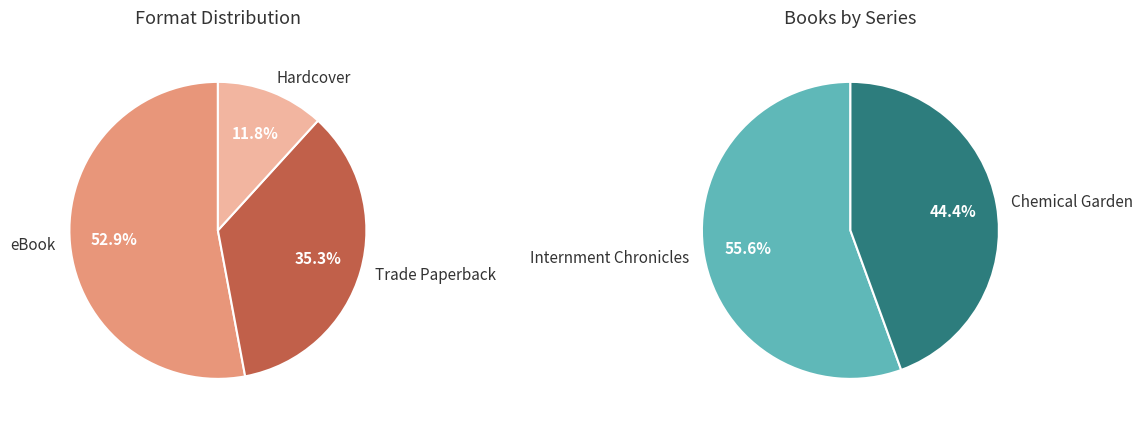

How many segments does this pie chart have?

3